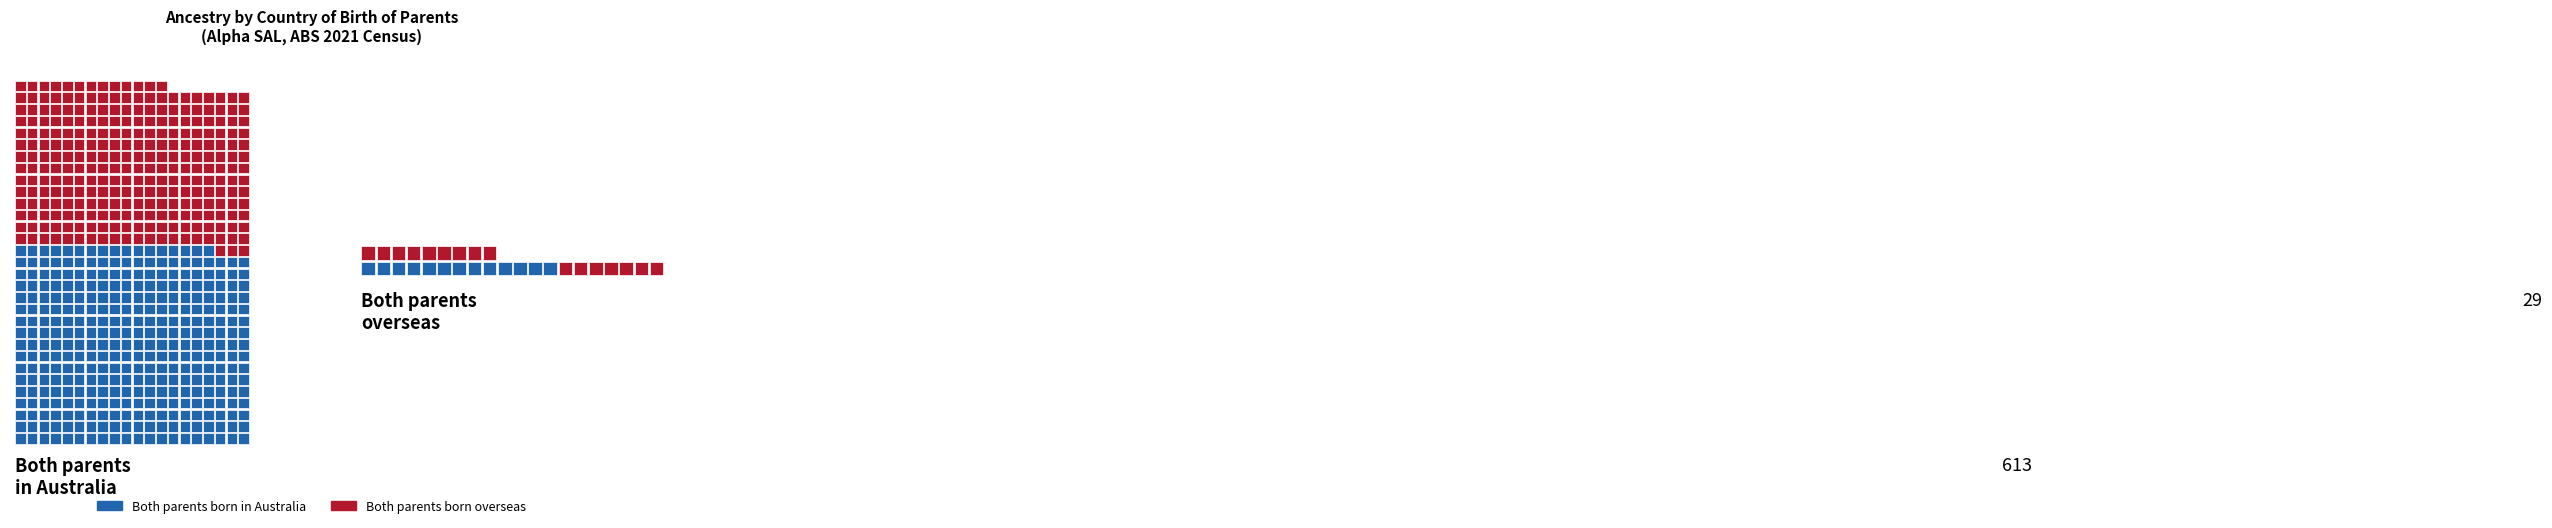

At which category is the sum across all series the highest?

Australian